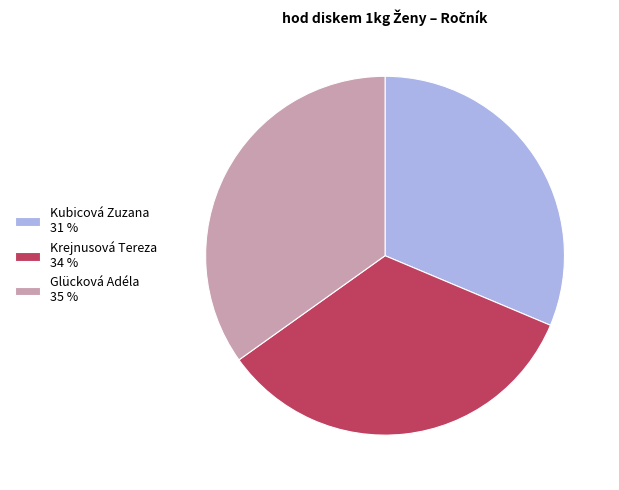

How many slices are in this pie chart?

3